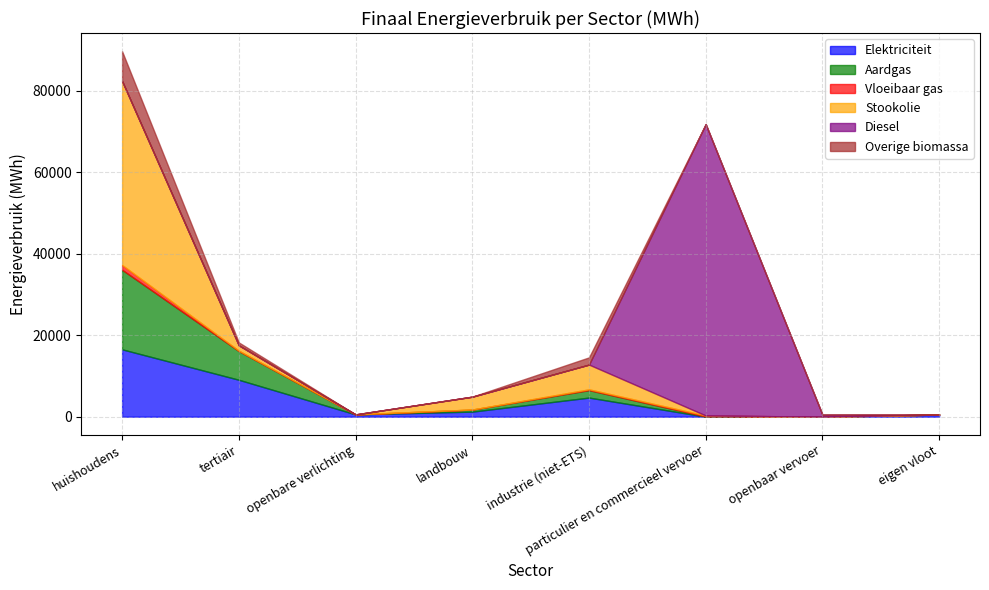

The value of Elektriciteit at particulier en commercieel vervoer is 18.1. True or false?

False